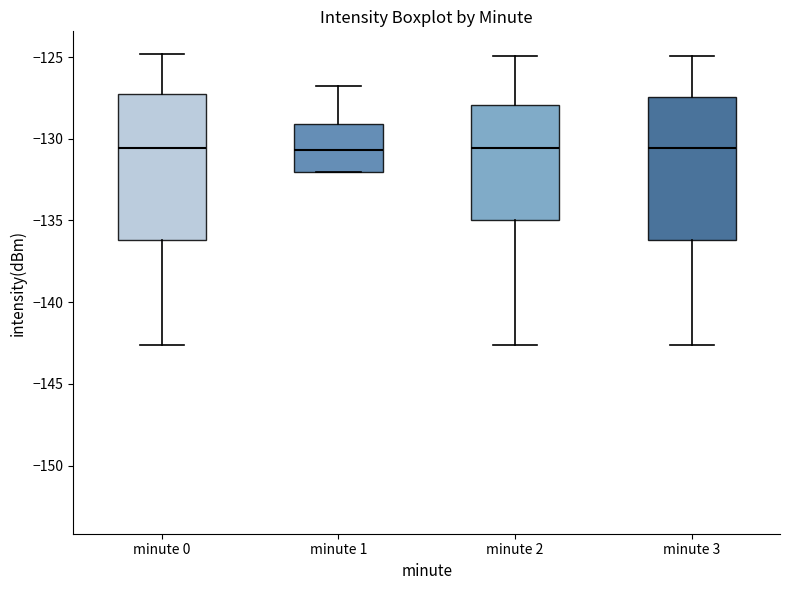

Reading left to right, transcribe this box plot: for each box, give where its median line is, the range the box spans, and where its two whiskers end, as read against the y-axis. The values are not printed on the chart, so give them approximately, as read against the axis.

minute 0: median -130.5, box -136.0 to -127.5, whiskers -142.5 to -125.0
minute 1: median -130.5, box -132.0 to -129.0, whiskers -132.0 to -127.0
minute 2: median -130.5, box -135.0 to -128.0, whiskers -142.5 to -125.0
minute 3: median -130.5, box -136.0 to -127.5, whiskers -142.5 to -125.0